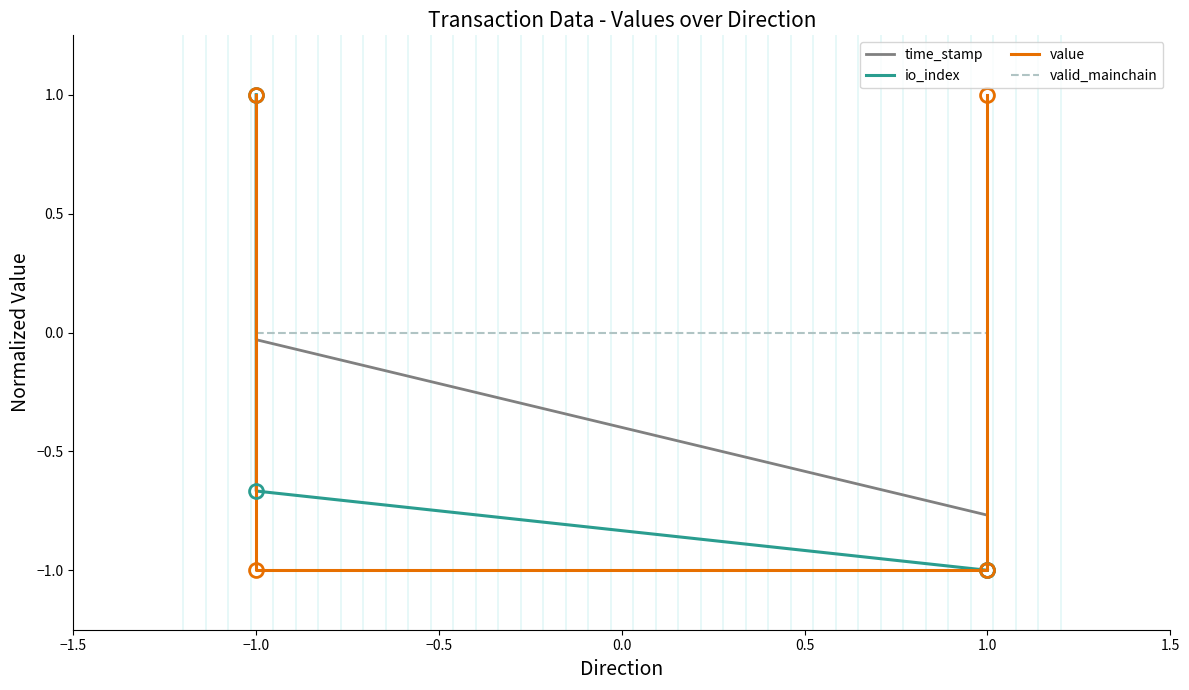

What is the difference between the highest and lowest values at 1.0?

1.0